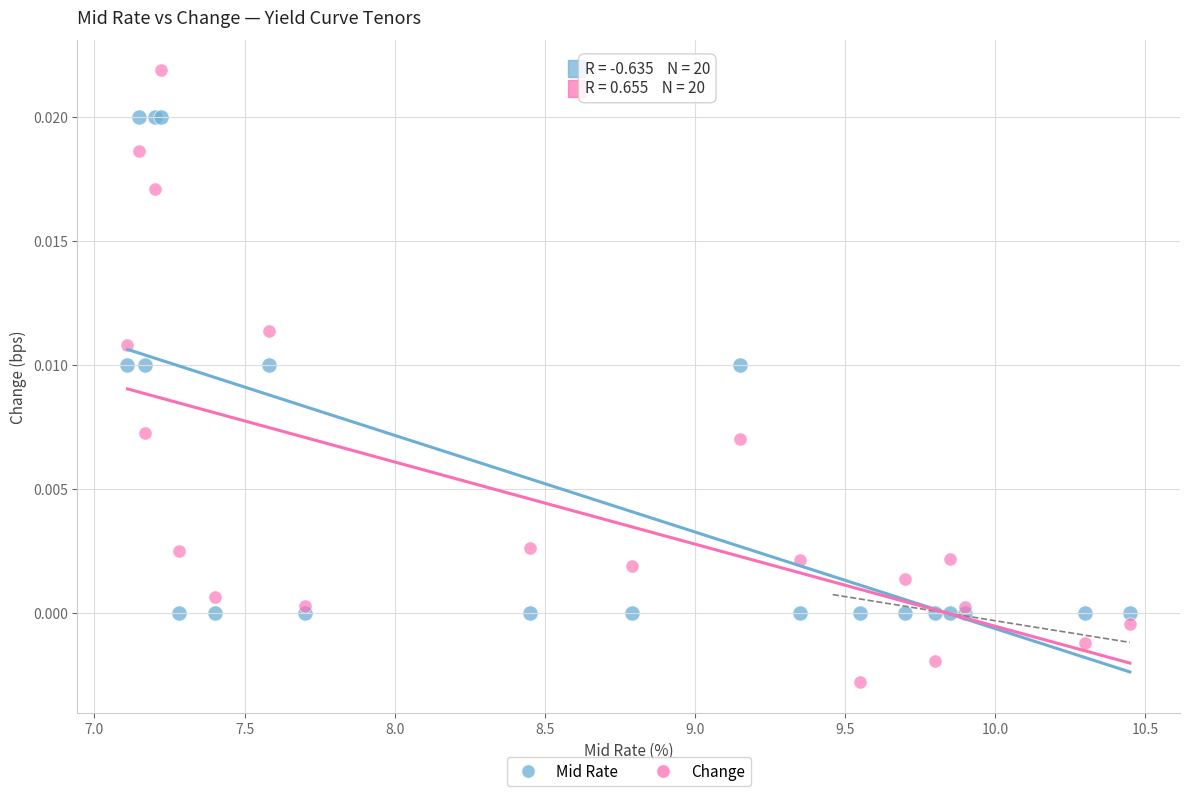

Which series contains the highest Y value?

Change